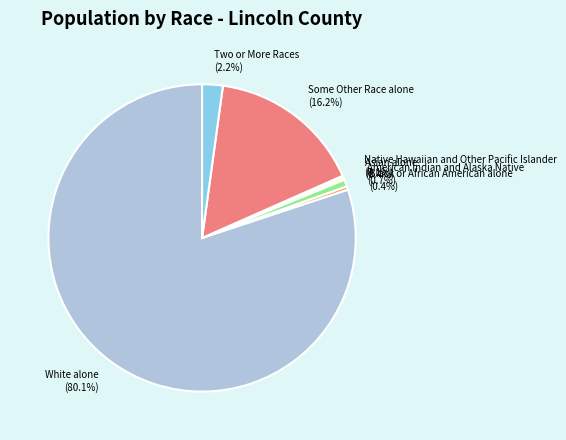

Which has a higher value, Asian alone or White alone?

White alone